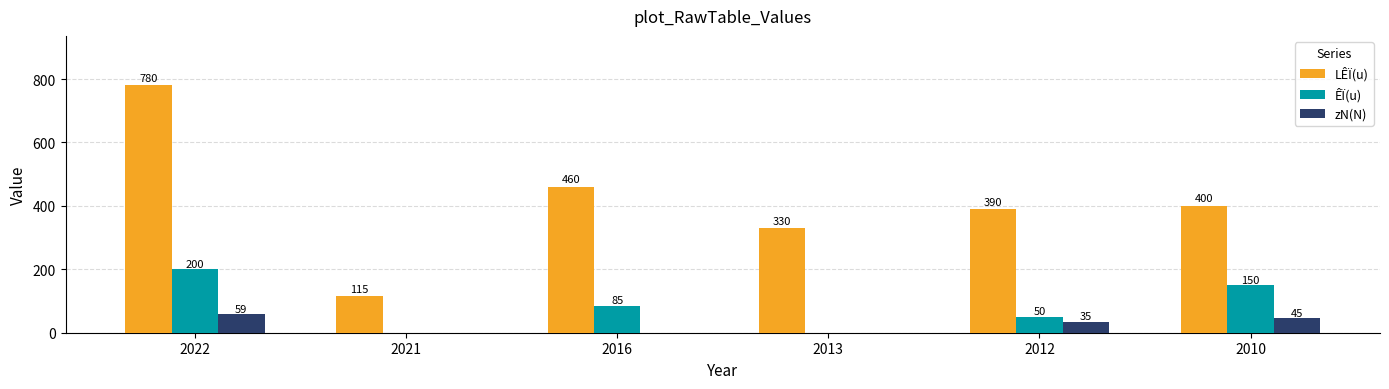

Which series has the largest range (max minus min)?

LÊÏ(u)